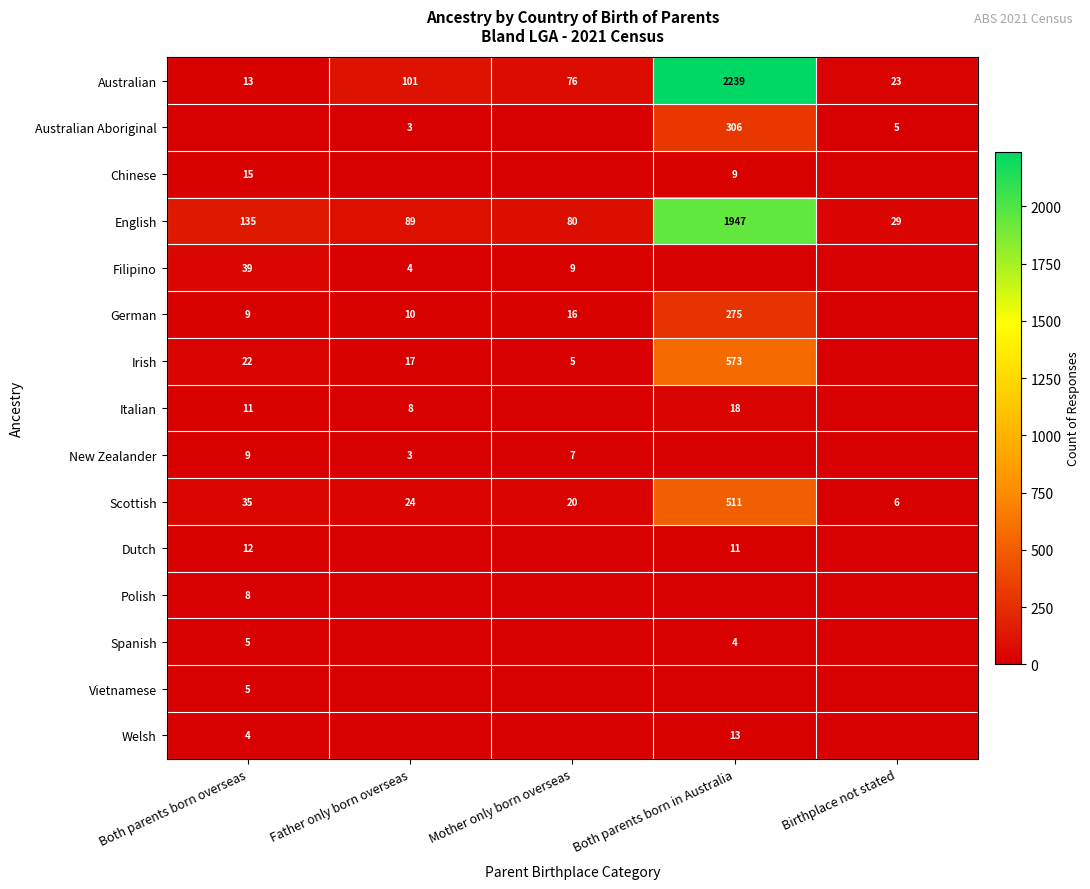

What is the sum of all English values?

2280